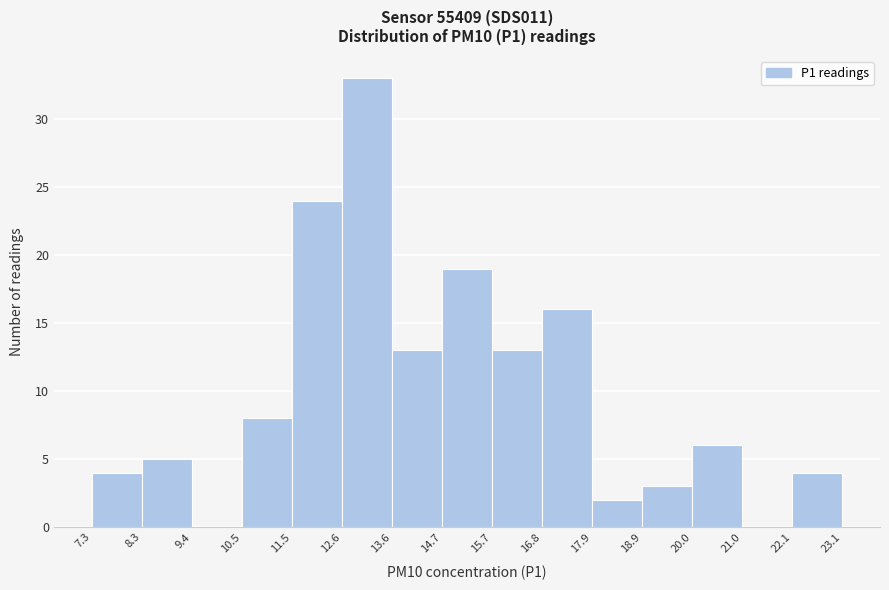

Reading left to right, transcribe this chart: for each bar, give the range it covers on the x-axis and its height. The values are not printed on the chart, so give them approximately, as read against the axis.

7.3 to 8.3: 4
8.3 to 9.4: 5
9.4 to 10.5: 0
10.5 to 11.5: 8
11.5 to 12.6: 24
12.6 to 13.6: 33
13.6 to 14.7: 13
14.7 to 15.7: 19
15.7 to 16.8: 13
16.8 to 17.9: 16
17.9 to 18.9: 2
18.9 to 20.0: 3
20.0 to 21.0: 6
21.0 to 22.1: 0
22.1 to 23.1: 4